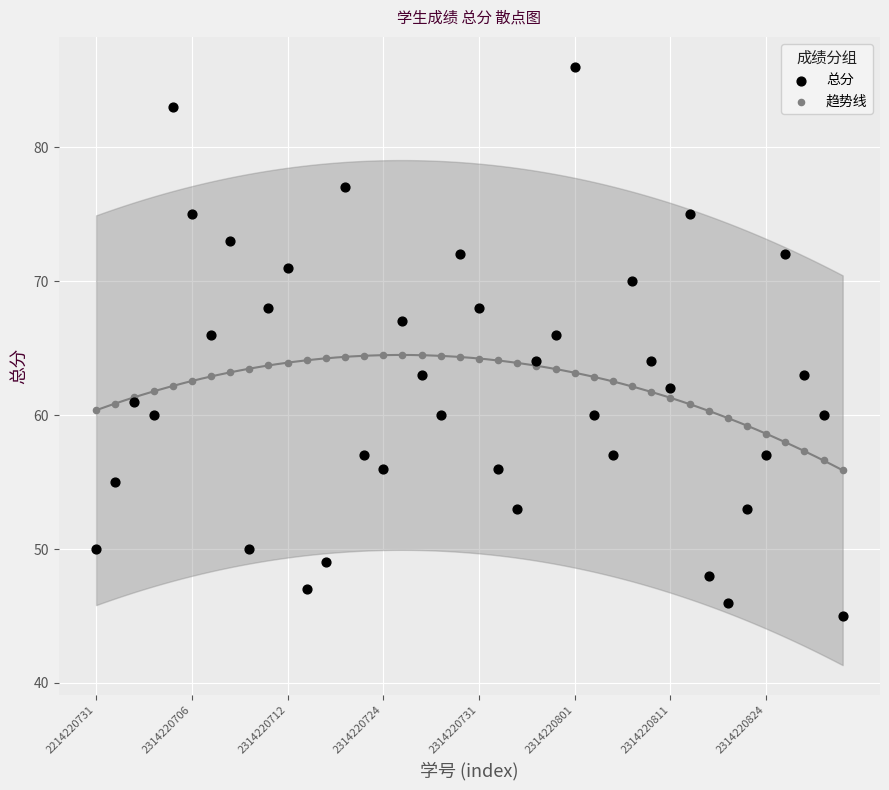

Which series has the largest Y range (max minus min)?

总分